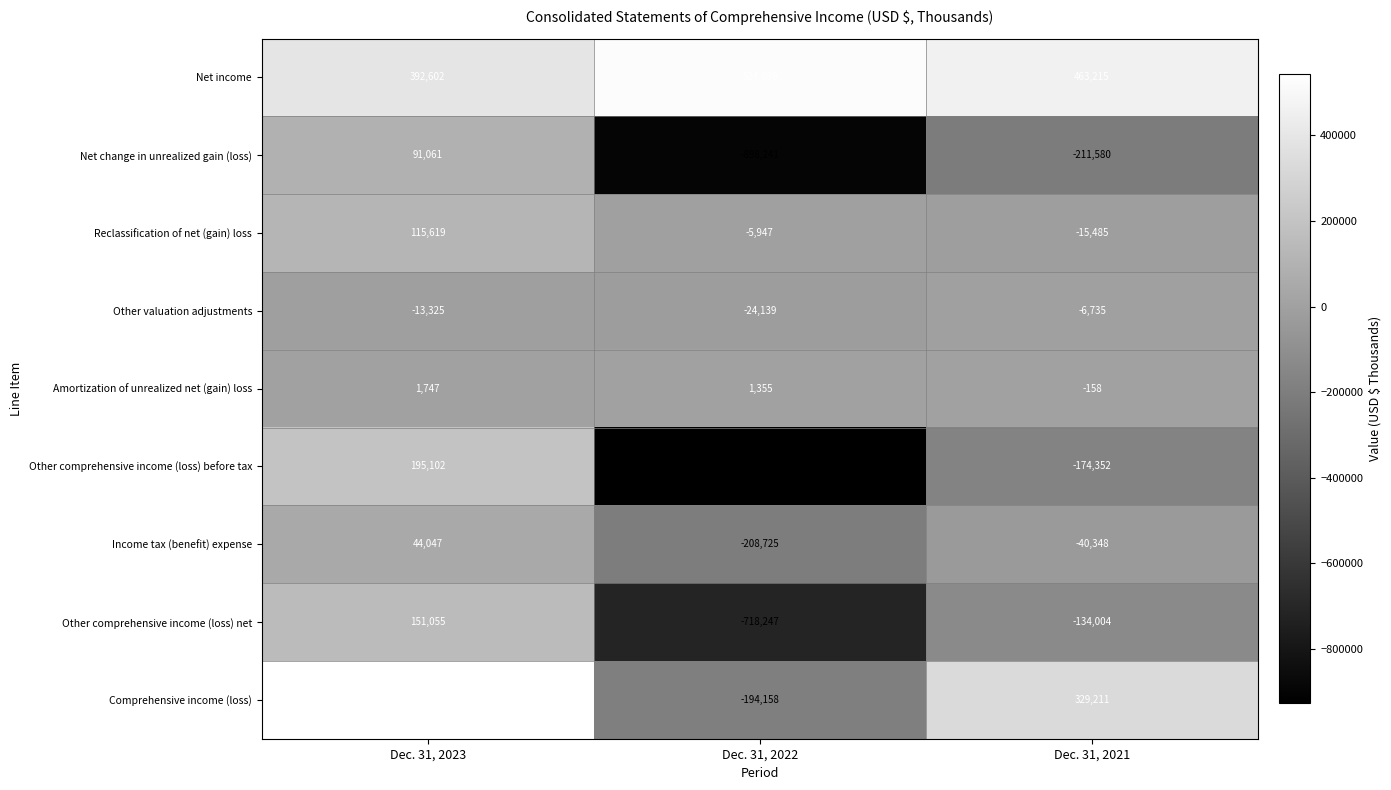

Count the Other comprehensive income (loss) net values in the range -718247 to 151055.

3